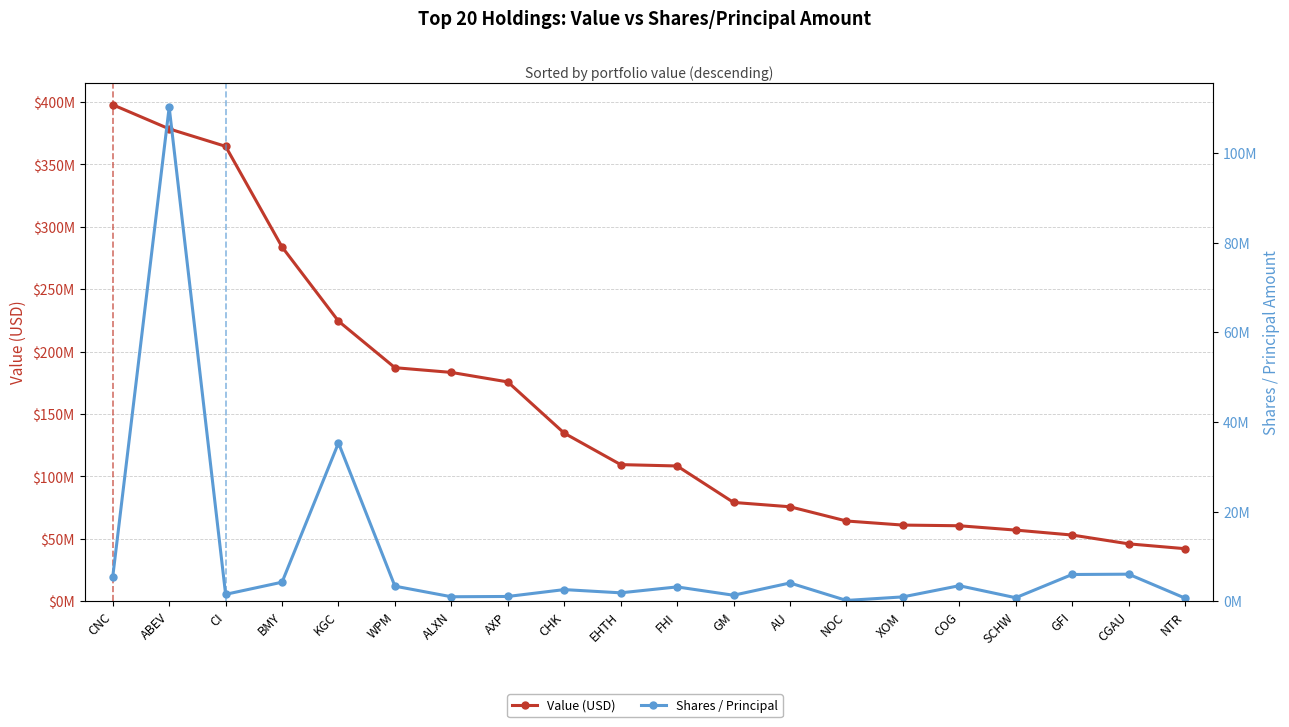

Which category has the lowest value across all series?

NOC